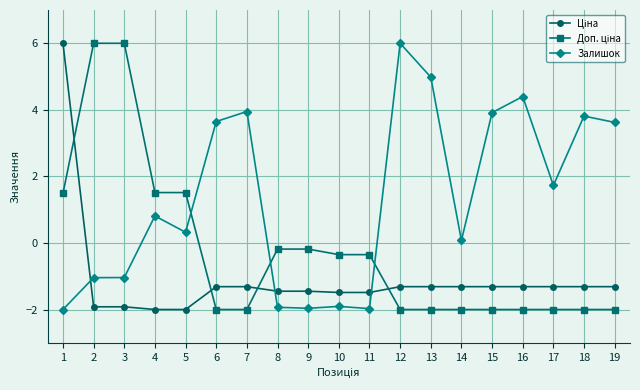

What is the spread (max minus min) of values at 3?

7.9